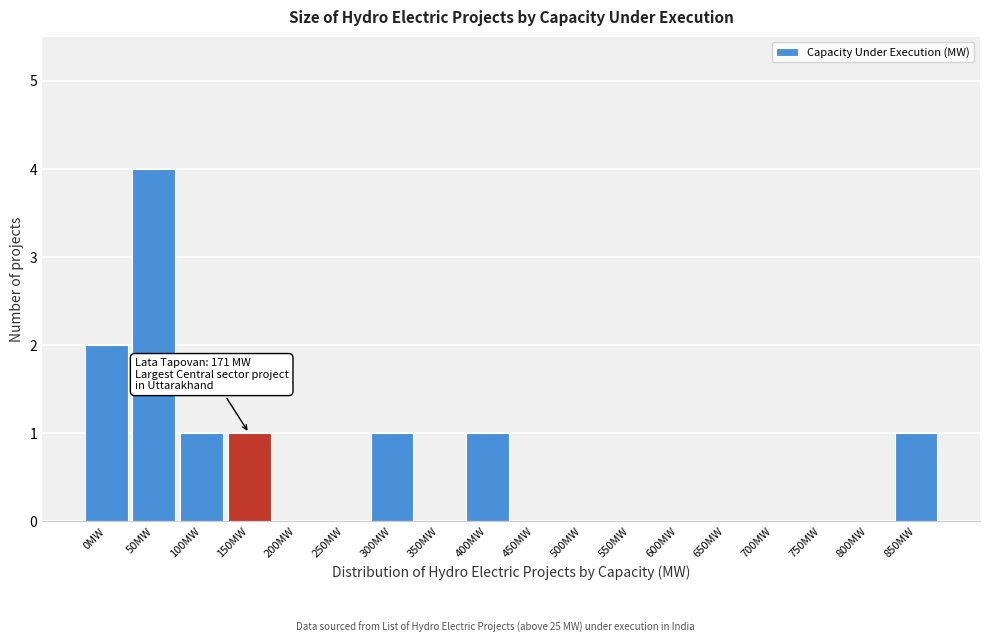

Reading left to right, what are all the values shown in this chart?

0MW=2	50MW=4	100MW=1	150MW=1	200MW=0	250MW=0	300MW=1	350MW=0	400MW=1	450MW=0	500MW=0	550MW=0	600MW=0	650MW=0	700MW=0	750MW=0	800MW=0	850MW=1